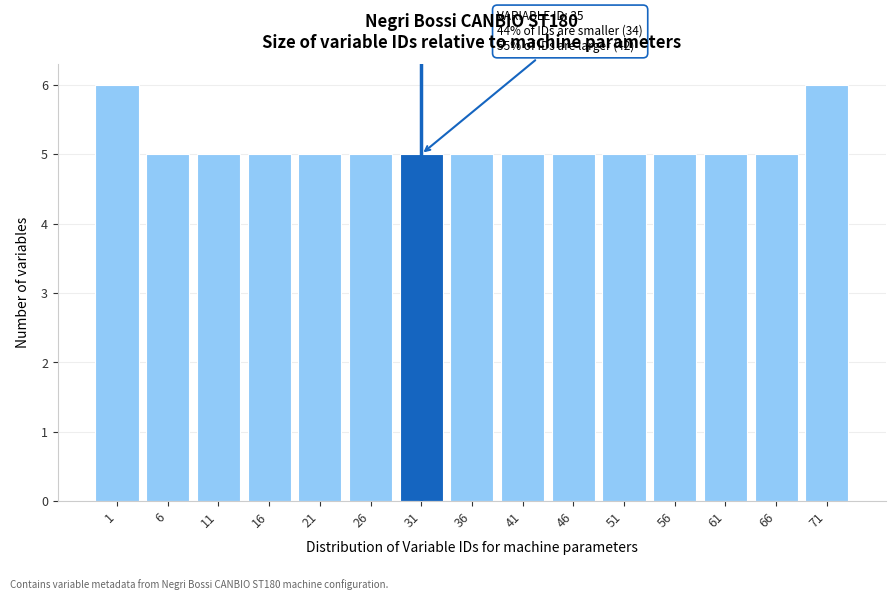

Reading left to right, what are all the values shown in this chart?

1=6	6=5	11=5	16=5	21=5	26=5	31=5	36=5	41=5	46=5	51=5	56=5	61=5	66=5	71=6